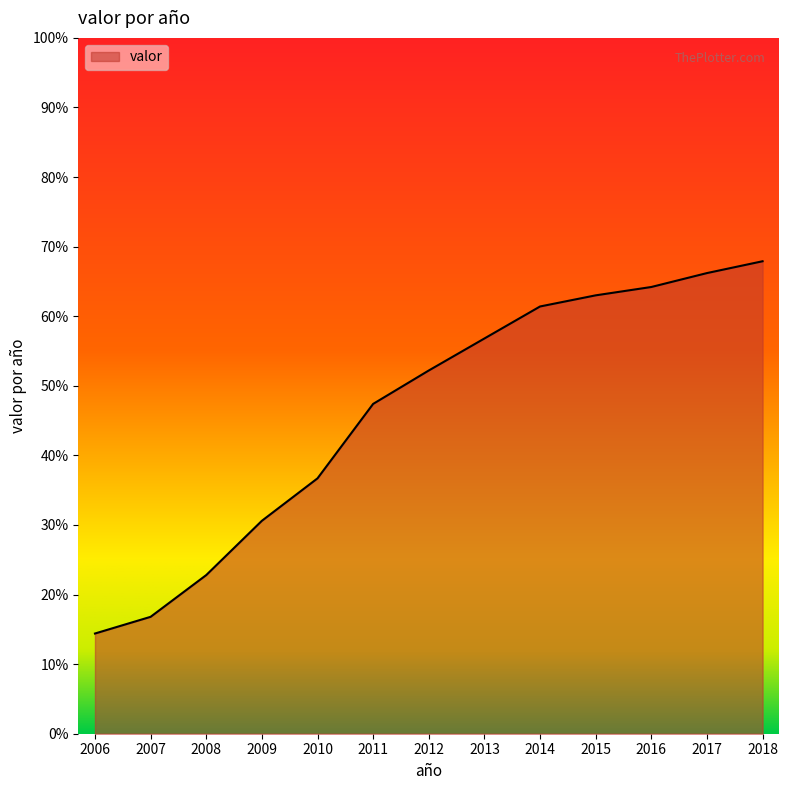

What is the difference between the values at 2008 and 2014?

38.6